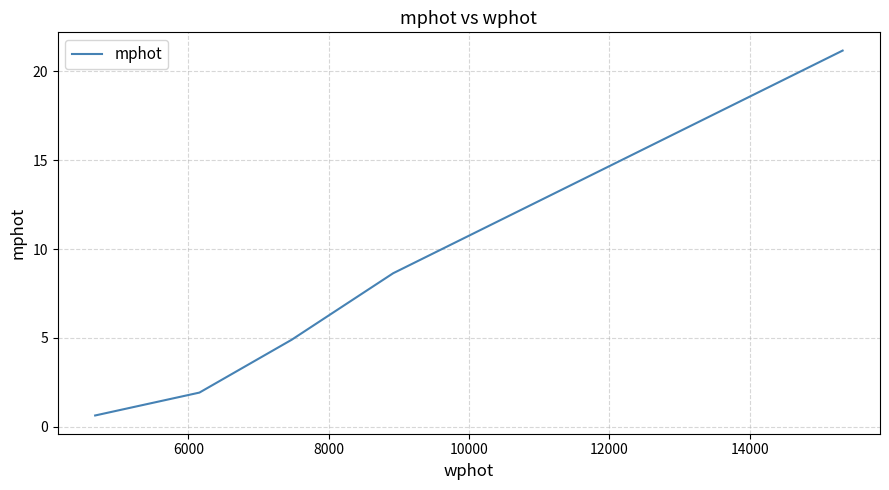

True or false: the data has more than 1 interior local peaks.

False